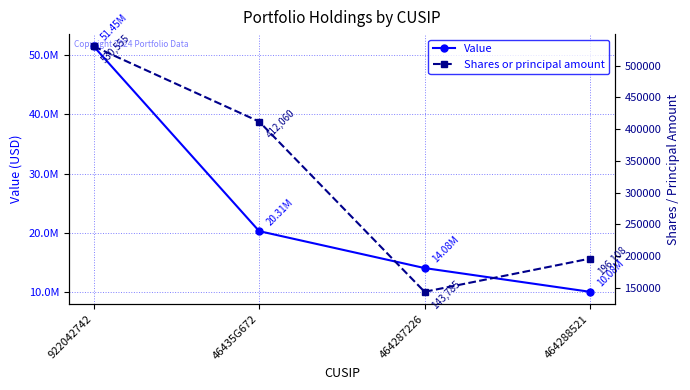

What is the average value of the Value series?

23982328